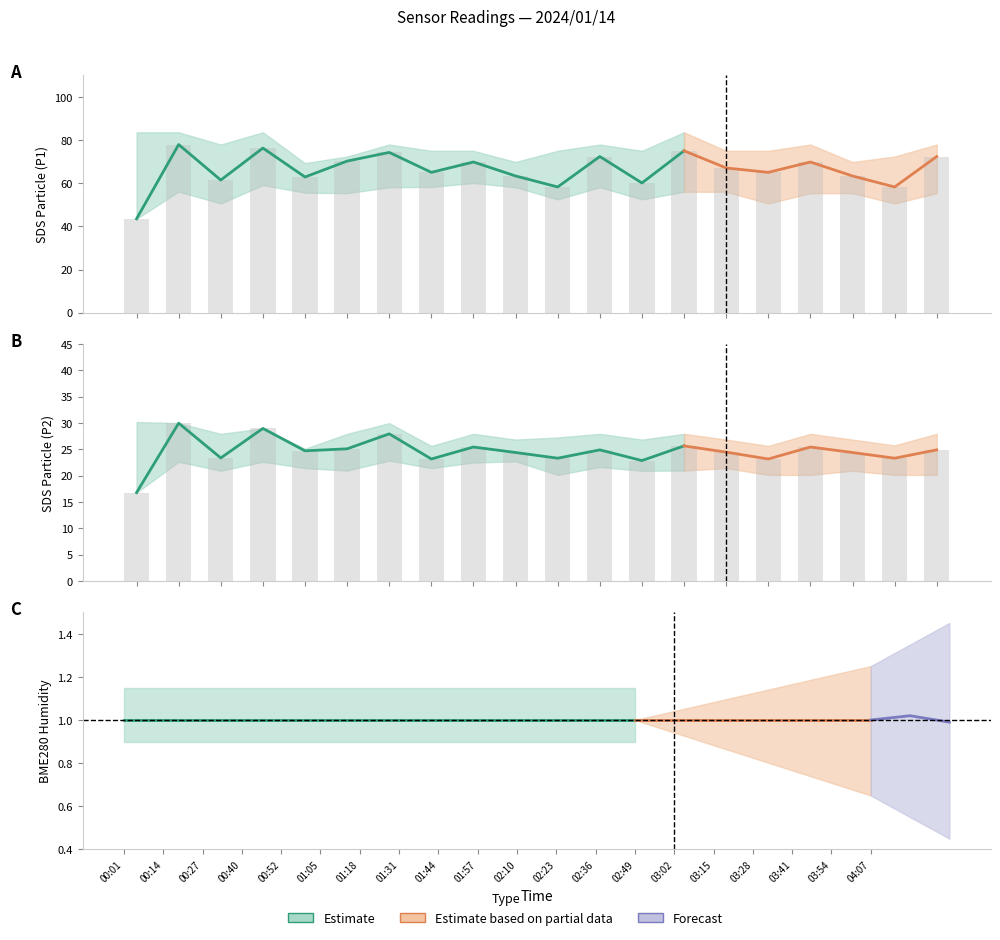

True or false: SDS_P1 has a value of 39.8 at 04:07.

False